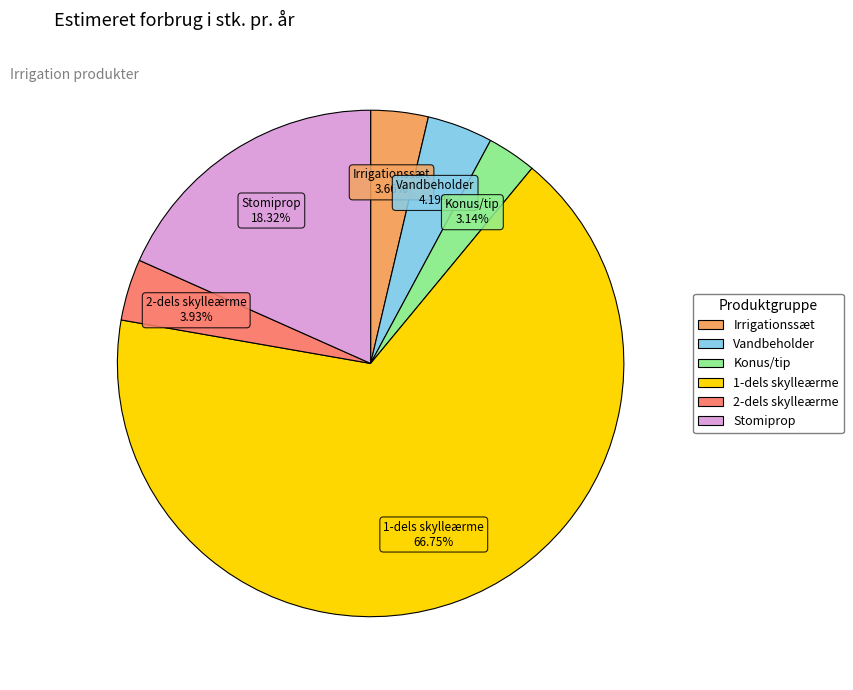

Is there a majority slice in this chart?

Yes